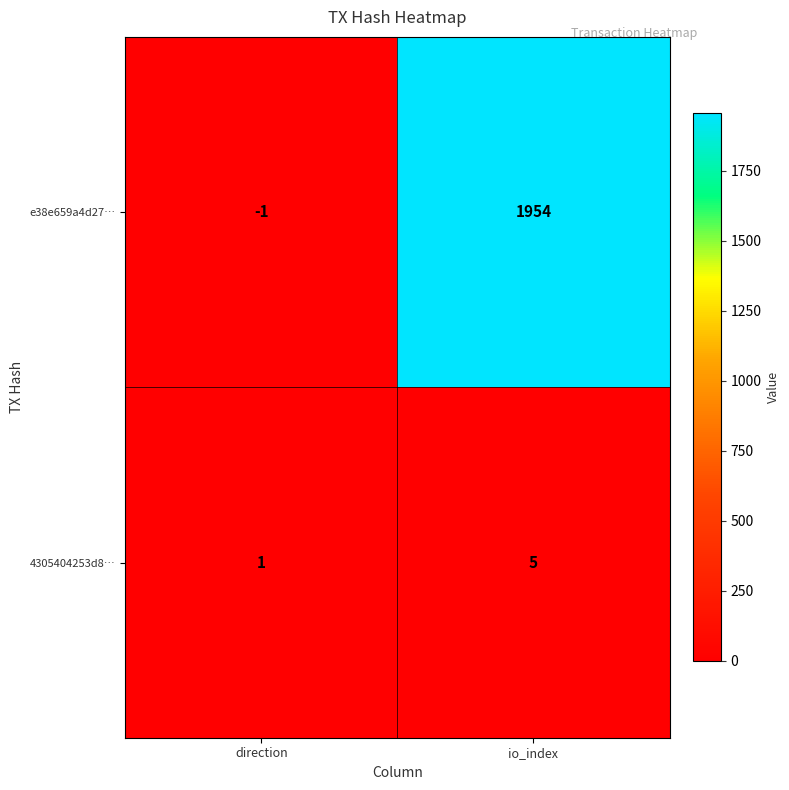

Which label corresponds to the smallest value in the chart?

direction